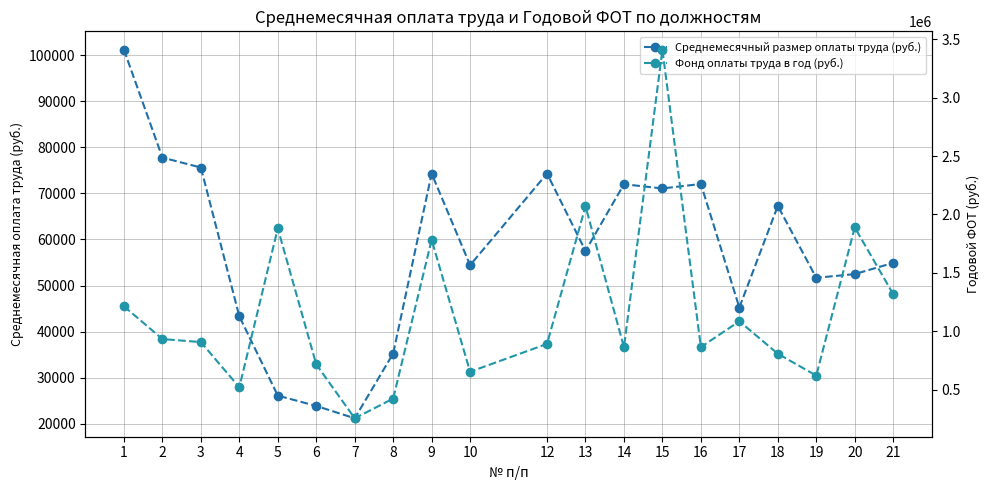

Which series has the widest spread of values?

Фонд оплаты труда в год (руб.)